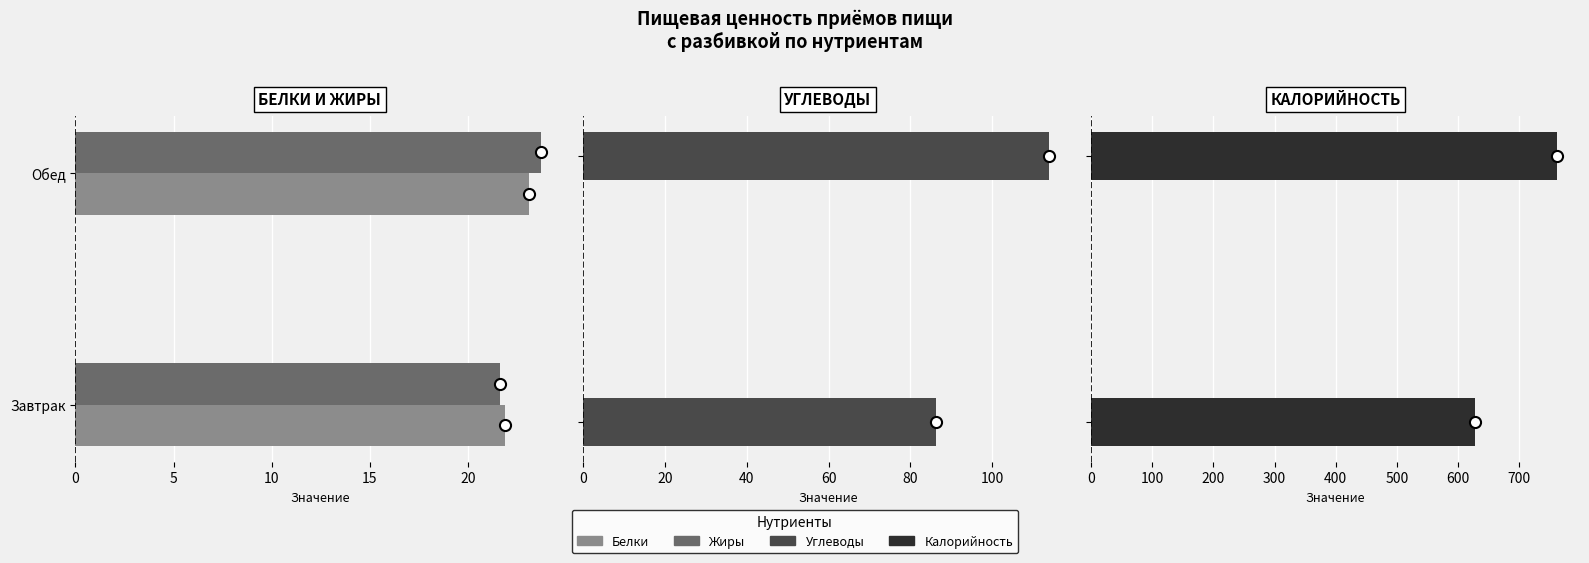

Which series has the widest spread of values?

Калорийность